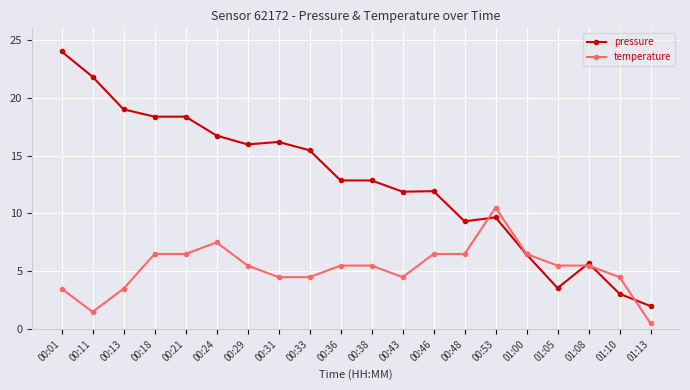

Rank the series by their maximum value, from lowest to highest.

temperature, pressure